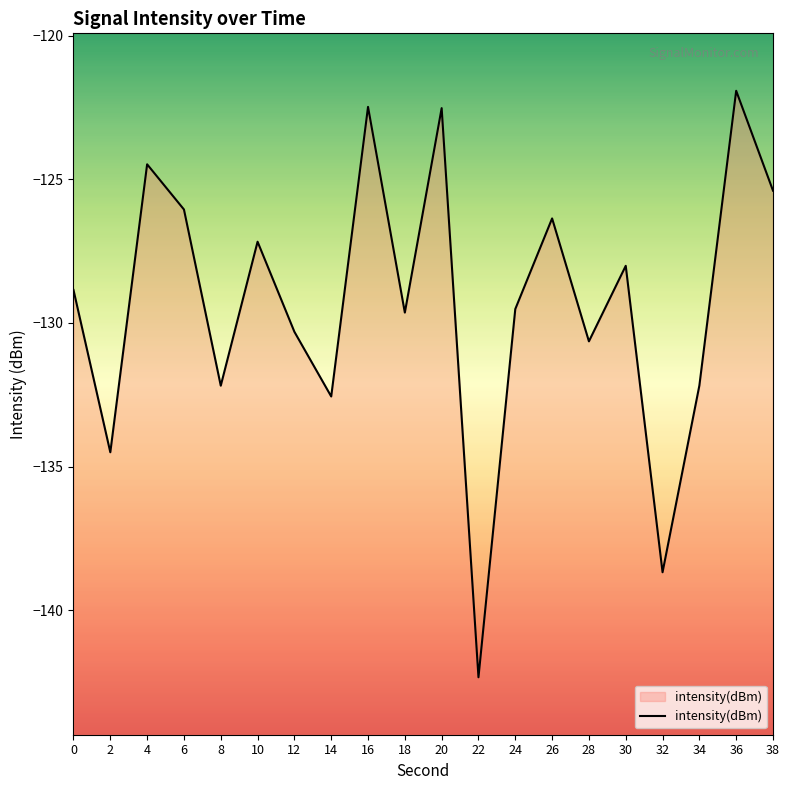

The chart shows a value of -62.1 at 10. True or false?

False